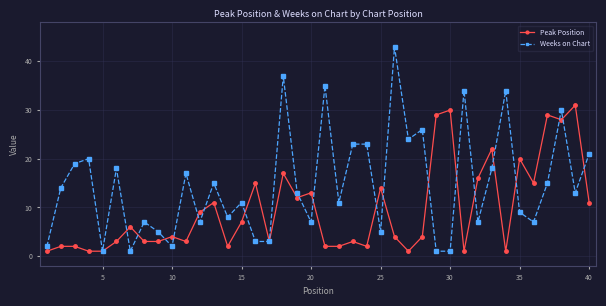

True or false: Peak Position has more than 2 points higher than both neighbors.

True